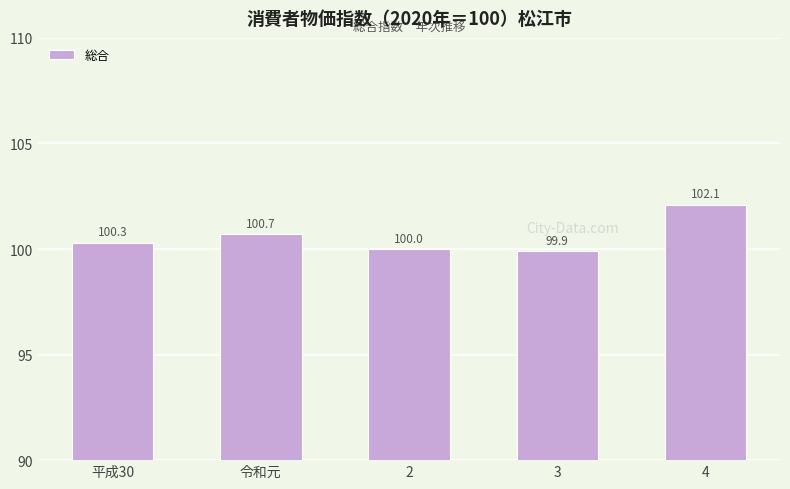

Where does the data first go above 100?

平成30